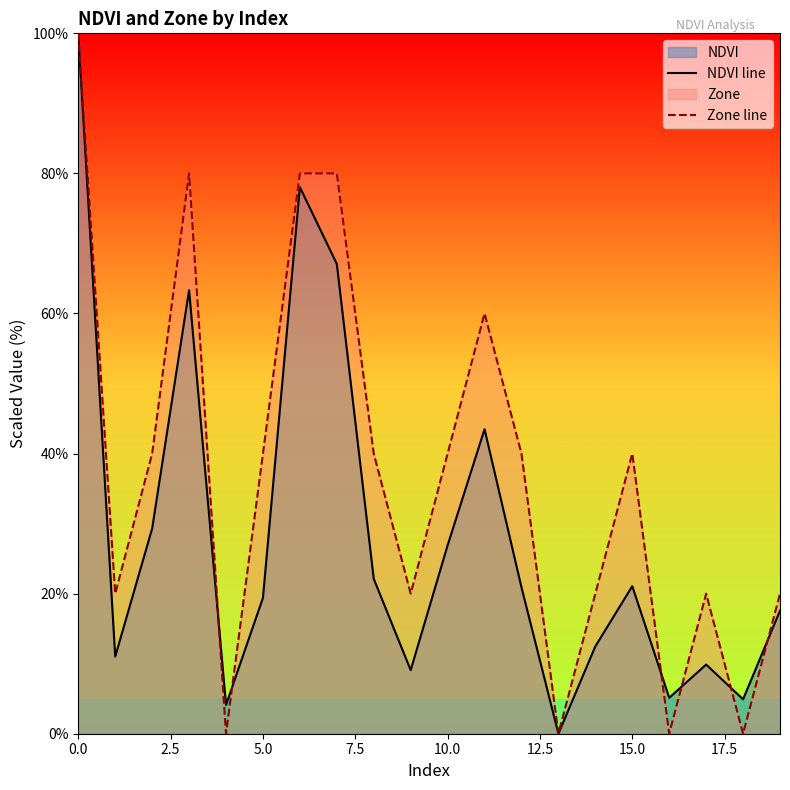

What is the highest value of the Zone line series?

100.0